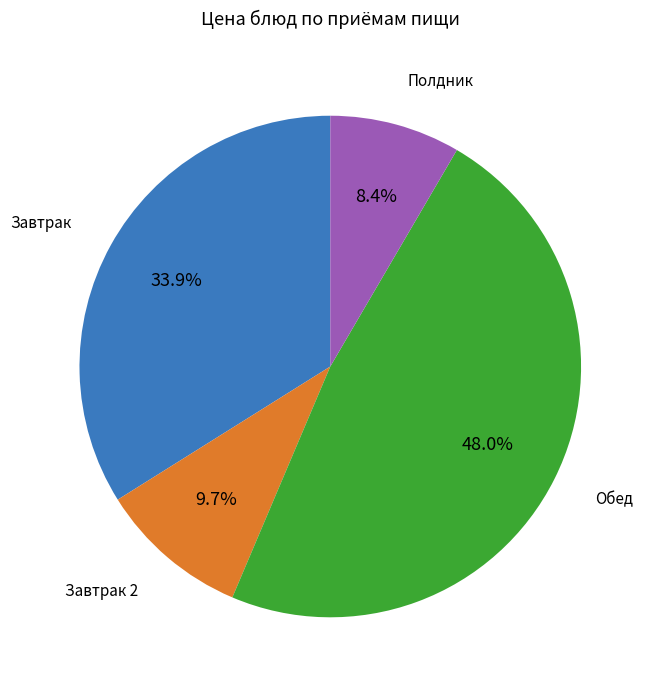

Rank the categories by value from highest to lowest.

Обед, Завтрак, Завтрак 2, Полдник